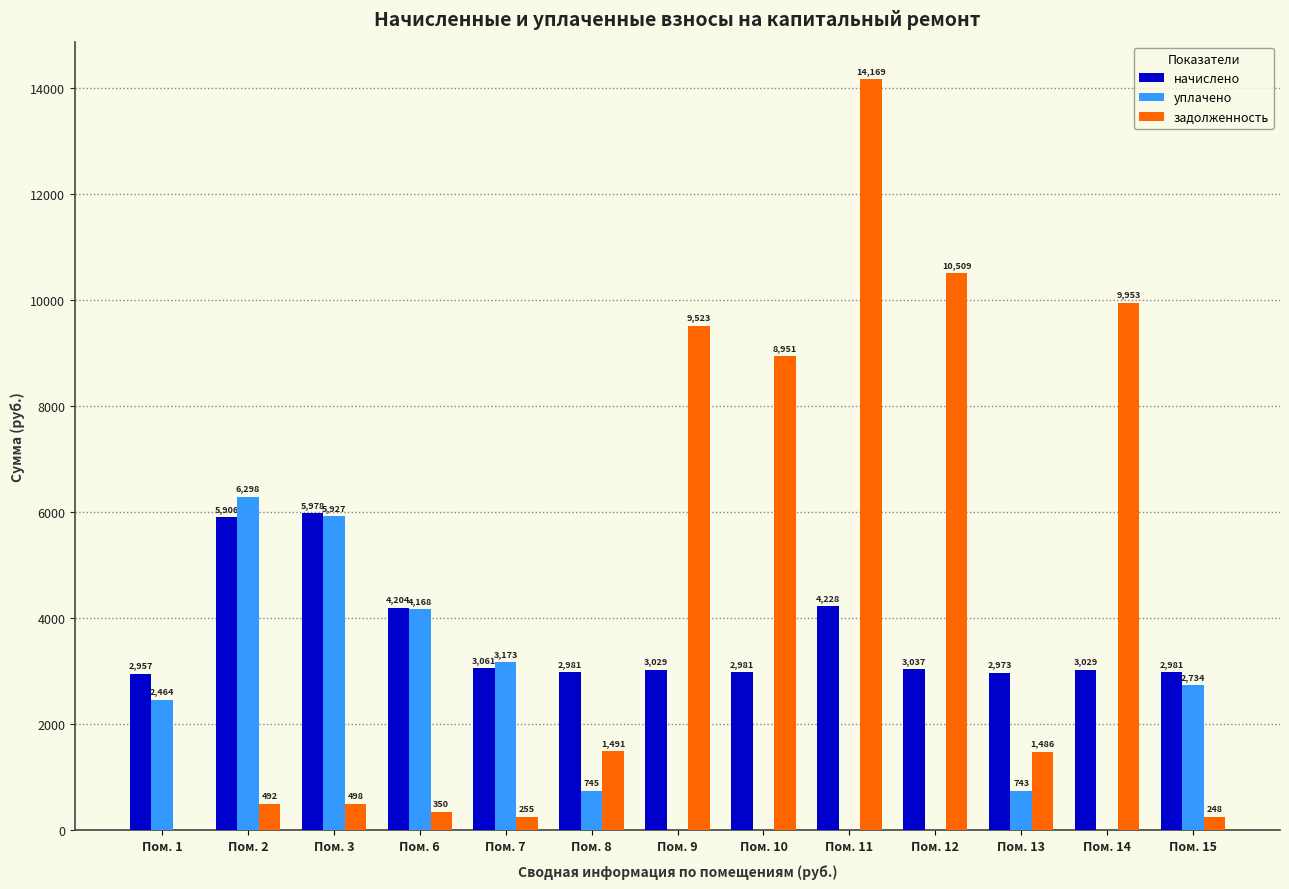

Between Пом. 1 and Пом. 13, which series saw the biggest shift?

уплачено